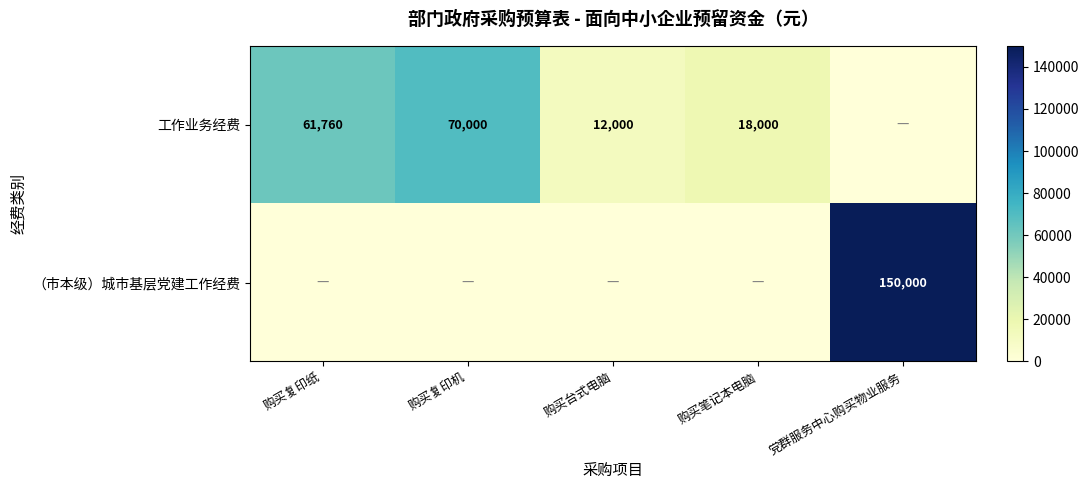

What is the difference between the highest and lowest values at 党群服务中心购买物业服务?

150000